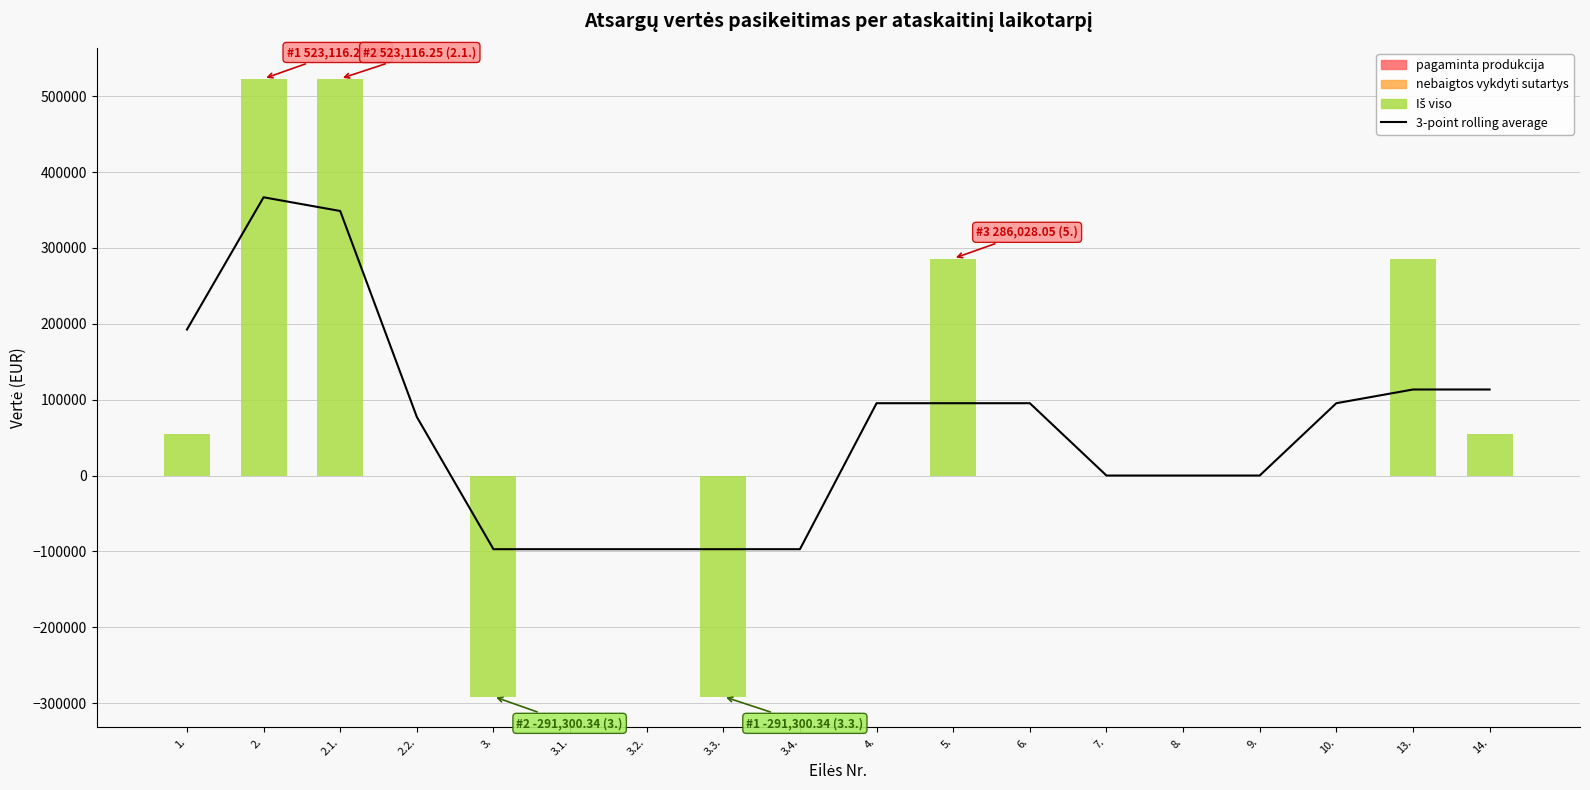

What is the total value across all series at 2.1.?

871860.4